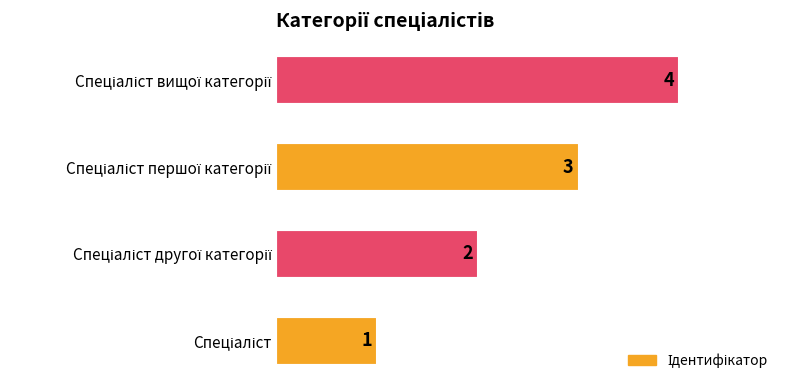

What is the difference between the maximum and minimum values?

3